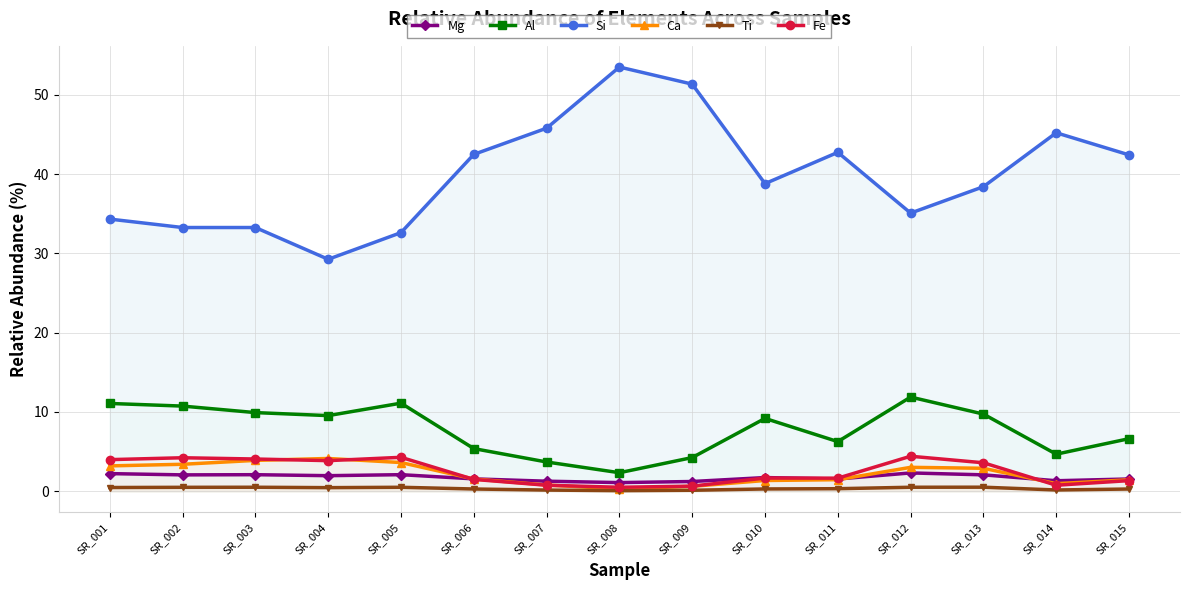

What is the smallest value displayed?

0.1